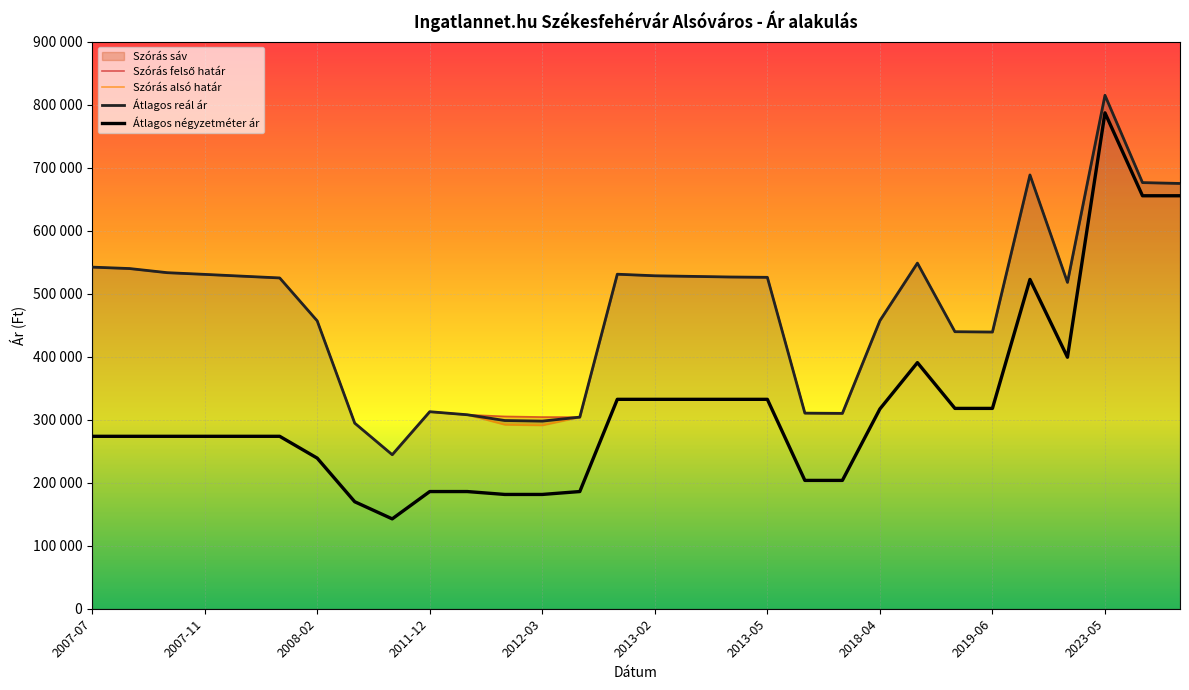

Reading left to right, list all the values displayed in this chart.

Szórás felső határ: 542031	539760	533227	530524	527682	524870	456760	294494	244375	312619	307799	305155	304193	304017	530780	528298	527339	526383	525839	310366	309980	457098	548387	439541	439045	688269	517836	814663	676144	674779
Szórás alsó határ: 542031	539760	533227	530524	527682	524870	456760	294494	244375	312619	307799	292155	291193	304017	530780	528298	527339	526383	525839	310366	309980	457098	548387	439541	439045	688269	517836	814663	676144	674779
Átlagos reál ár: 542031	539760	533227	530524	527682	524870	456760	294494	244375	312619	307799	298655	297693	304017	530780	528298	527339	526383	525839	310366	309980	457098	548387	439541	439045	688269	517836	814663	676144	674779
Átlagos négyzetméter ár: 273584	273584	273584	273584	273584	273584	238978	169767	142592	185937	185937	181340	181340	185937	332258	332258	332258	332258	332258	203614	203614	316981	390502	317877	317877	522500	399038	786842	655263	655263